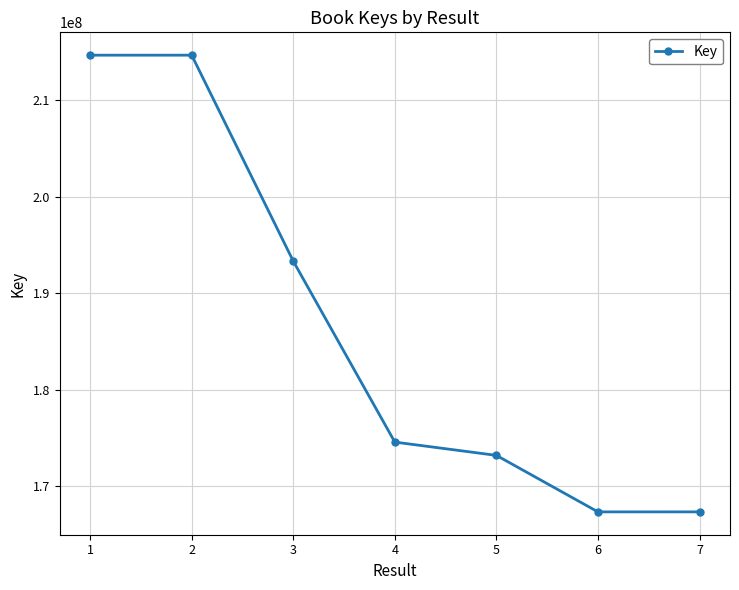

What is the value of the 6th point from the left?

167304701